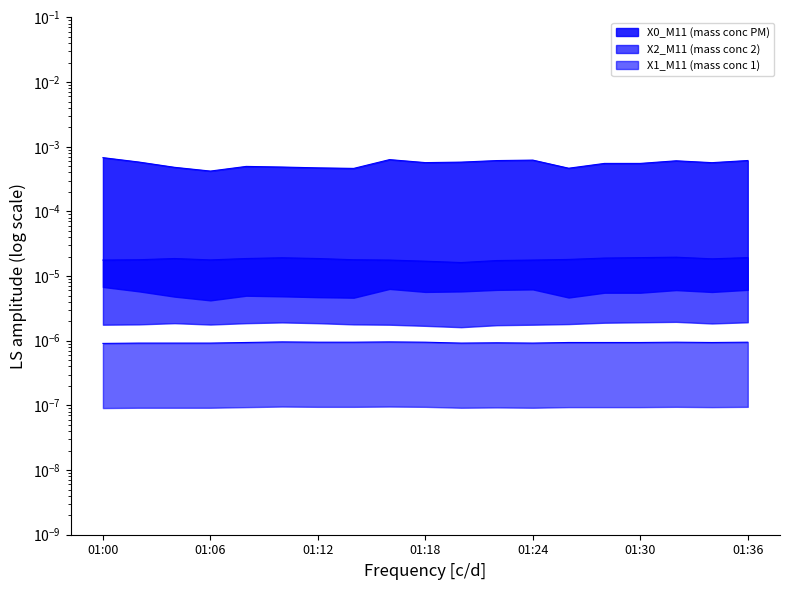

Rank the series by their maximum value, from highest to lowest.

X0_M11 (mass conc PM), X2_M11 (mass conc 2), X1_M11 (mass conc 1)